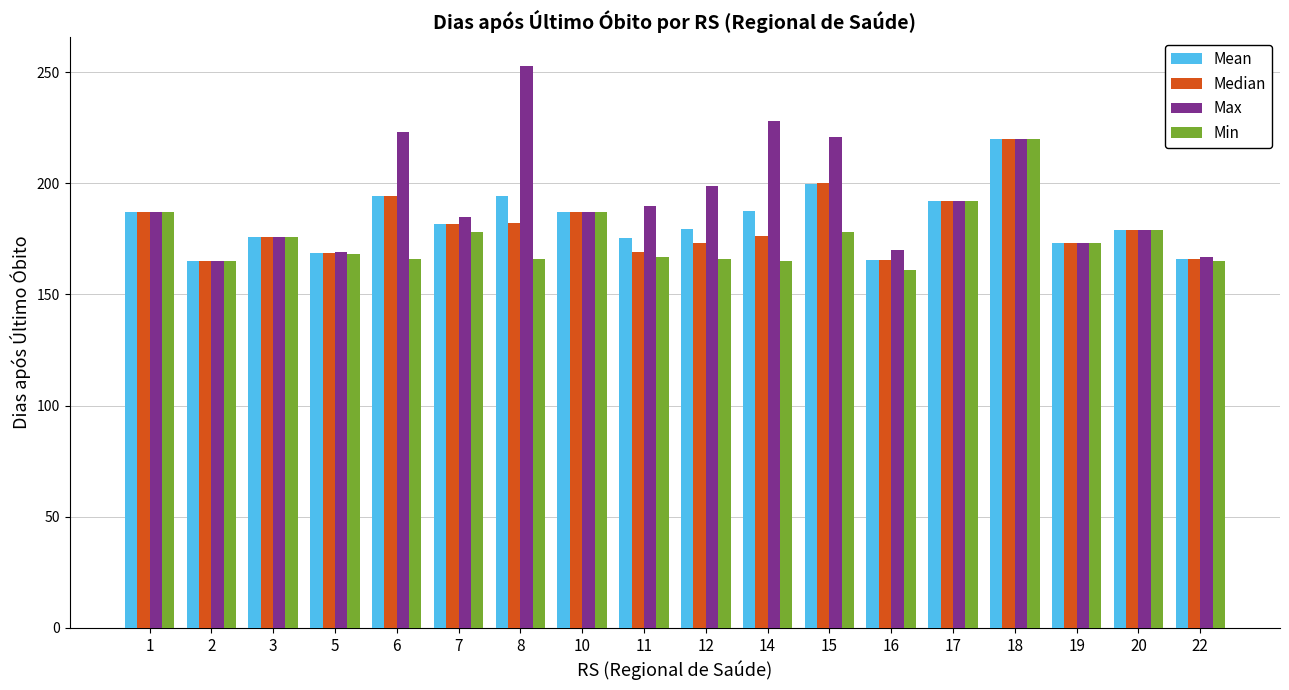

How many categories are shown in the chart?

18